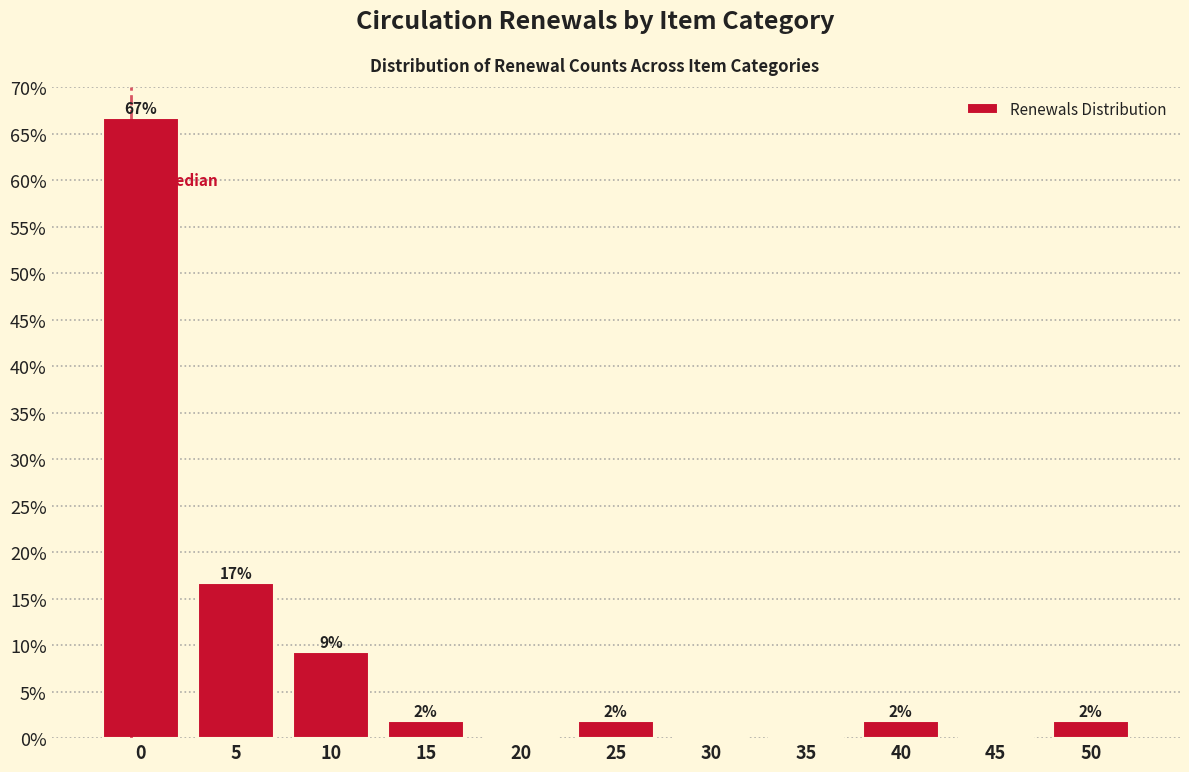

Are the bars horizontal?

No